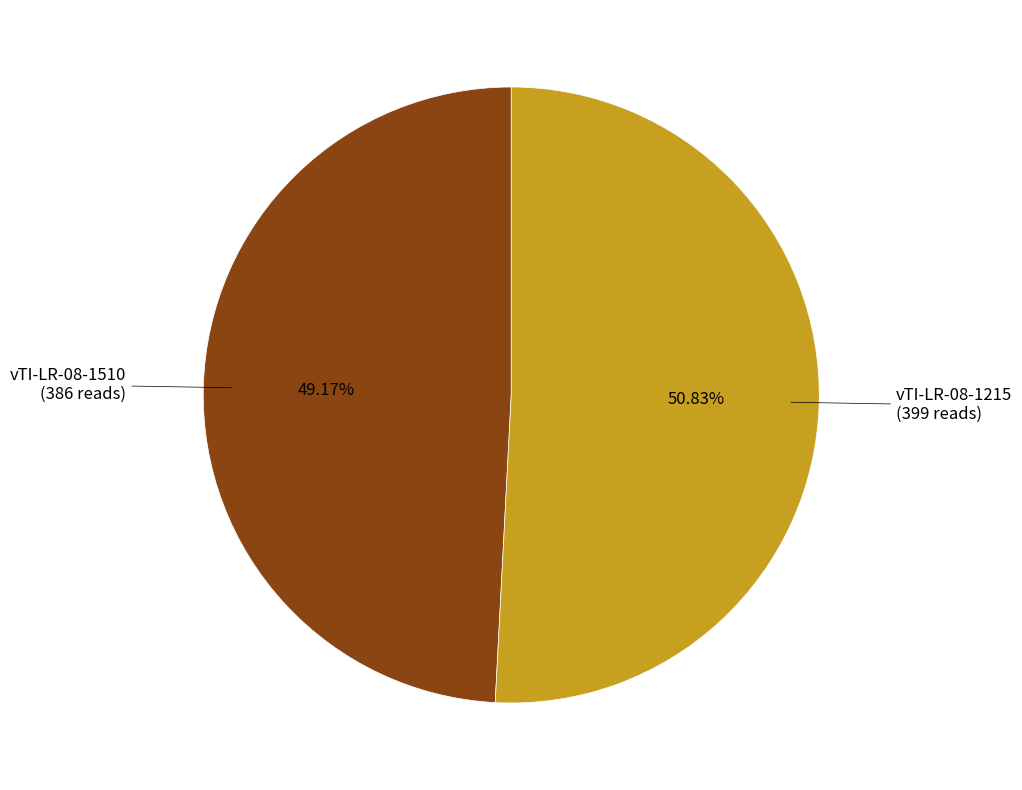

Combined, what portion of the pie is vTI-LR-08-1510 and vTI-LR-08-1215?

100.0%